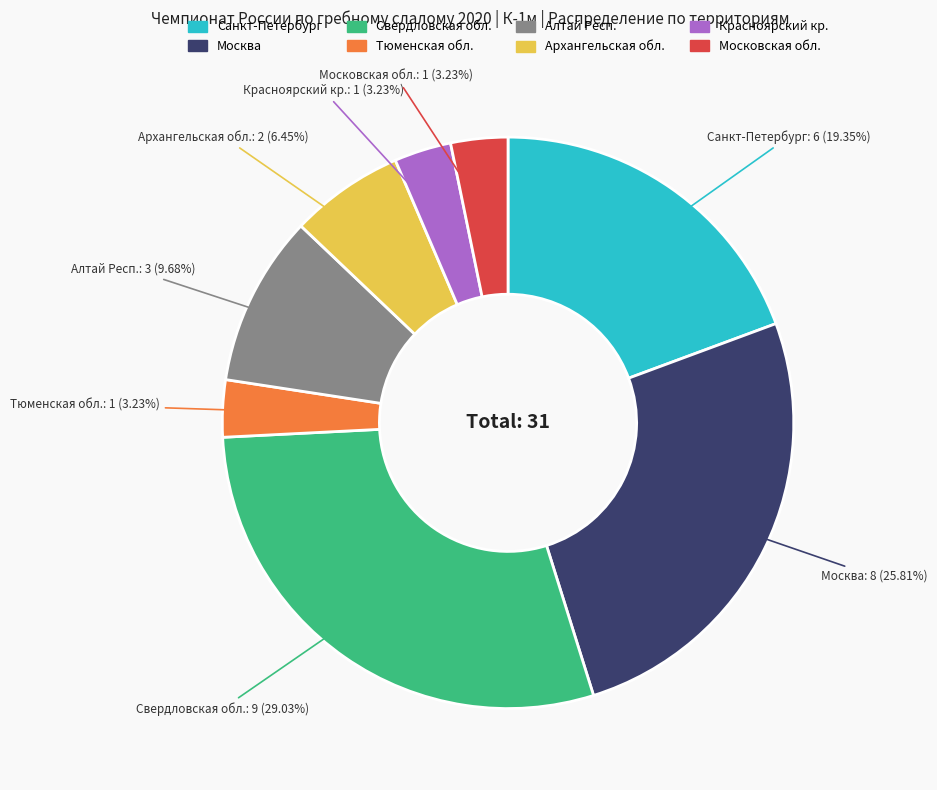

Is there any slice that represents more than half of the pie?

No